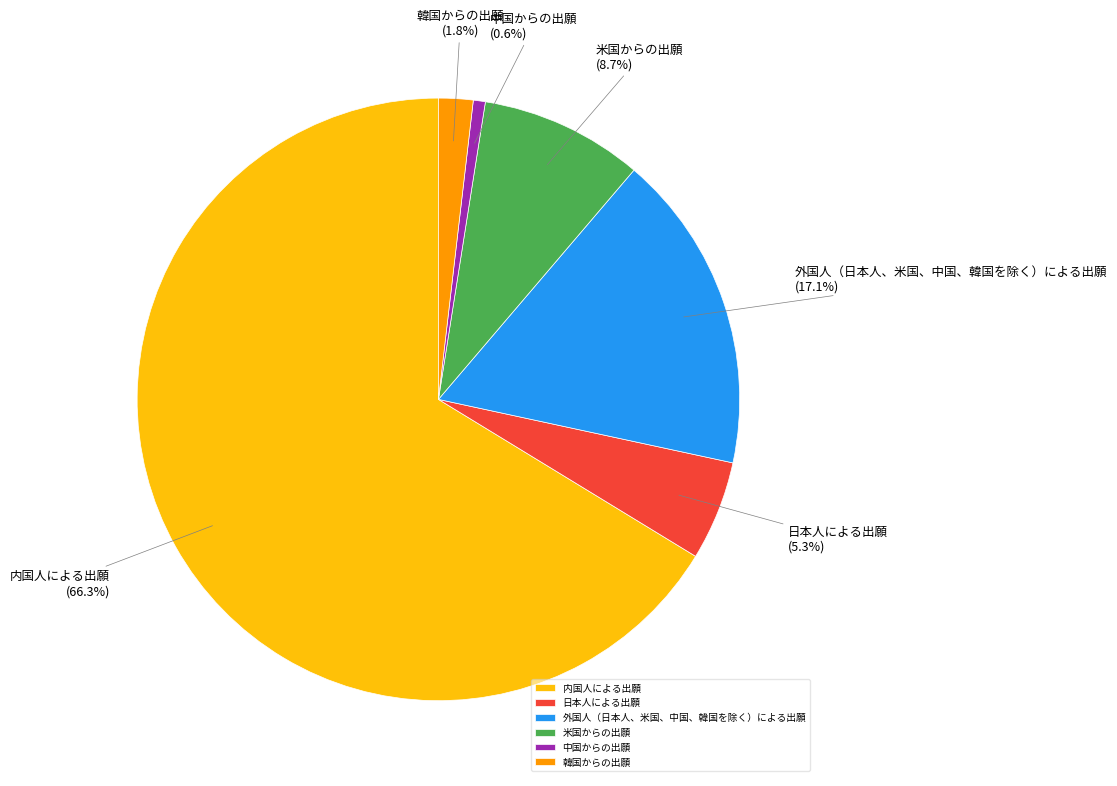

Rank the categories by value from lowest to highest.

中国からの出願, 韓国からの出願, 日本人による出願, 米国からの出願, 外国人（日本人、米国、中国、韓国を除く）による出願, 内国人による出願